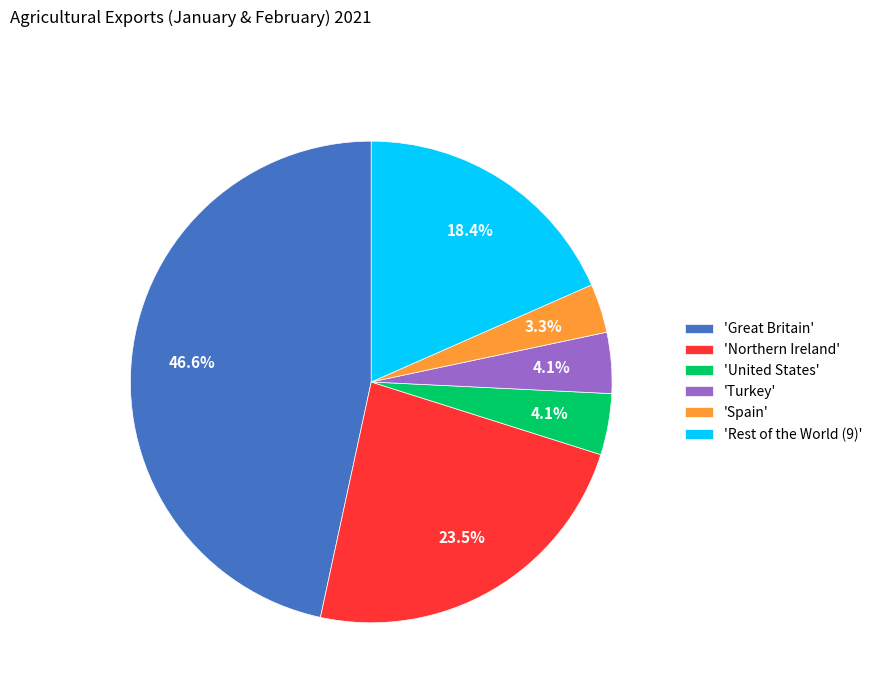

Is there any slice that represents more than half of the pie?

No